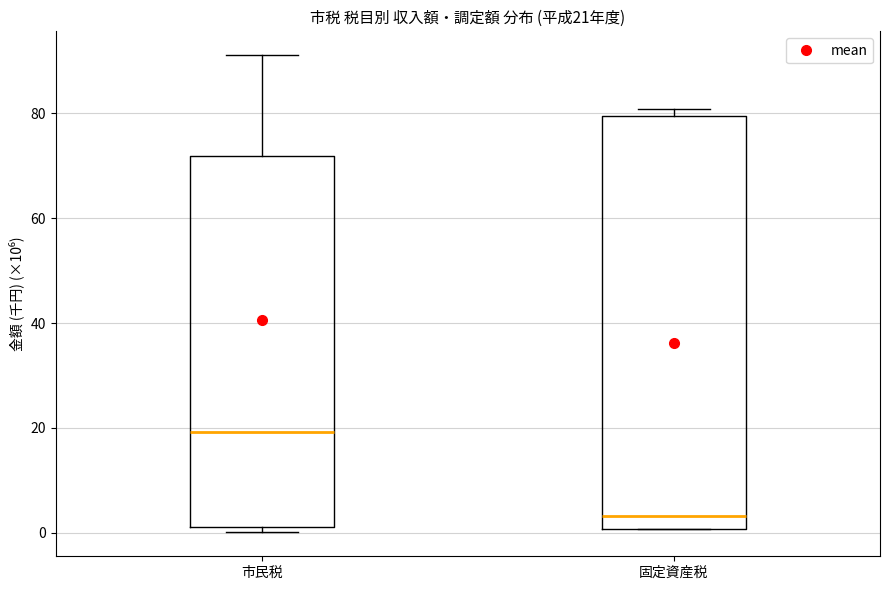

Which box is the tallest, from its lower edge to its upper edge?

固定資産税